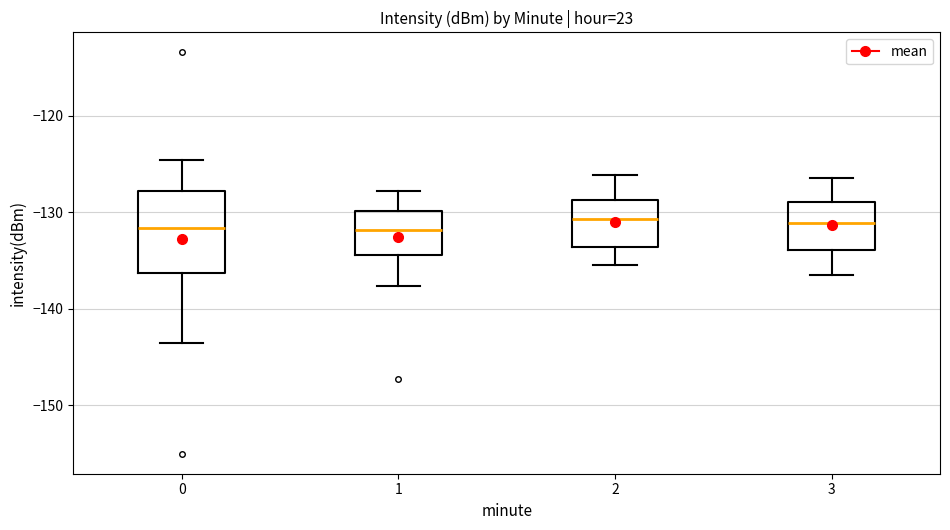

Reading left to right, read every box against the y-axis: the position of its median line, the range the box covers, and the ends of its whiskers. The values are not printed on the chart, so give them approximately, as read against the axis.

0: median -132, box -136 to -128, whiskers -144 to -125
1: median -132, box -134 to -130, whiskers -138 to -128
2: median -131, box -134 to -129, whiskers -135 to -126
3: median -131, box -134 to -129, whiskers -136 to -126